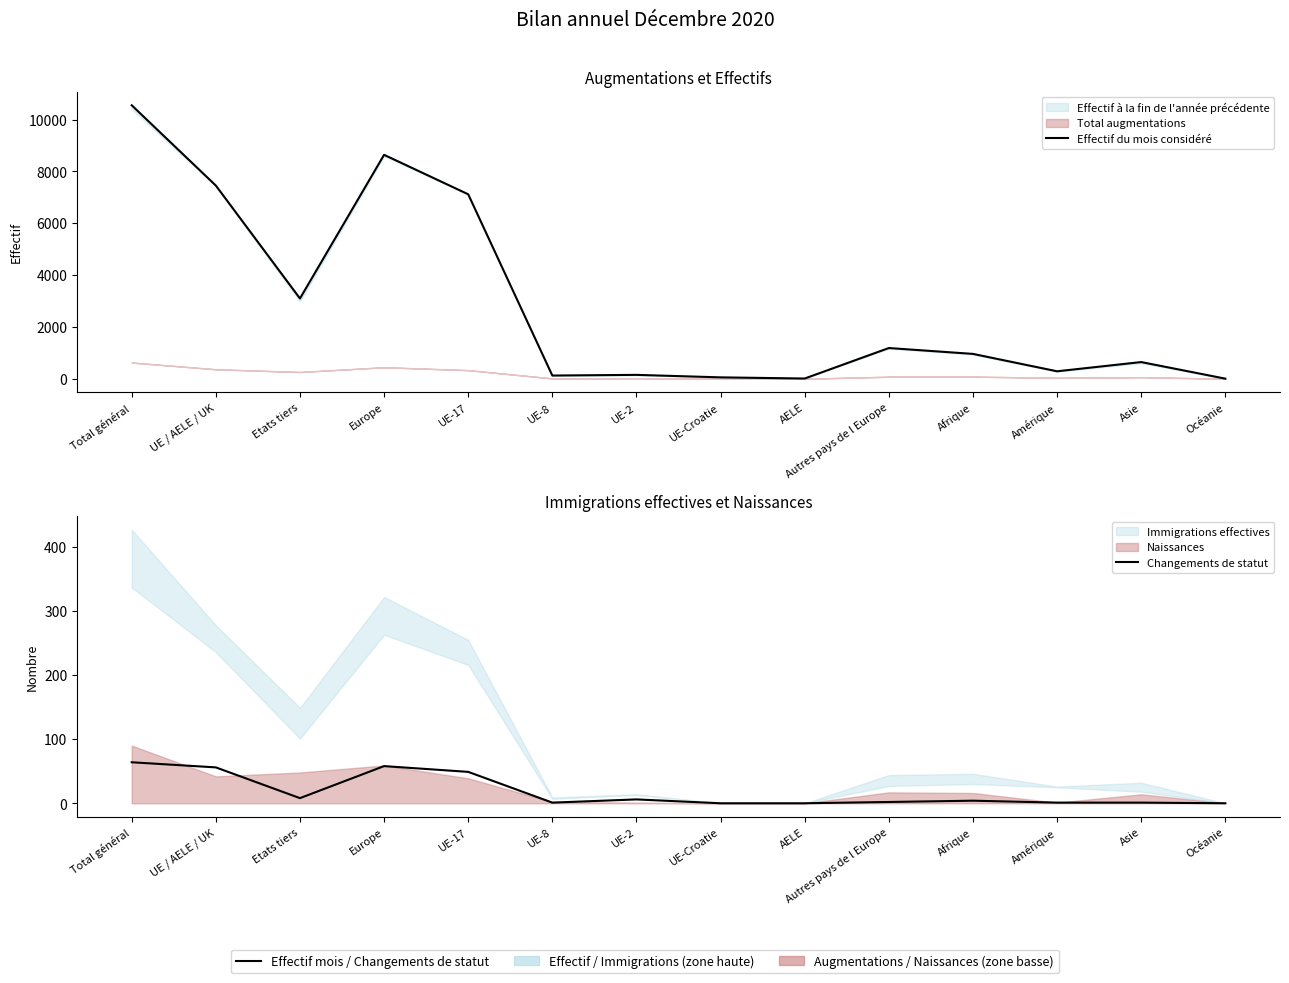

Between UE / AELE / UK and UE-17, which is larger?

UE / AELE / UK